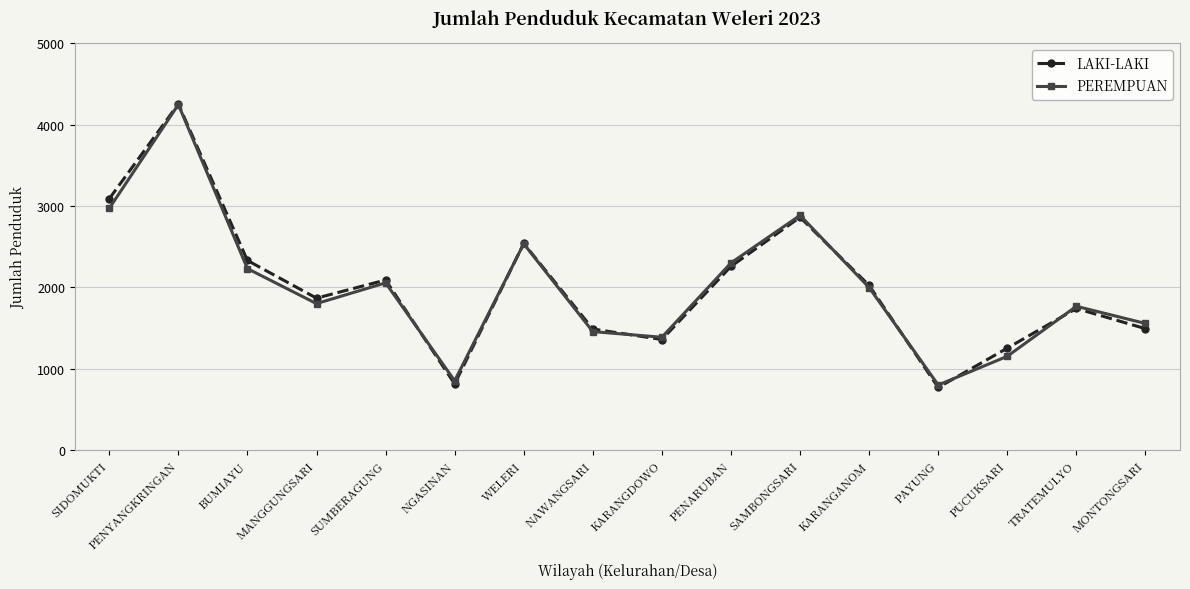

Count the number of categories in the chart.

16